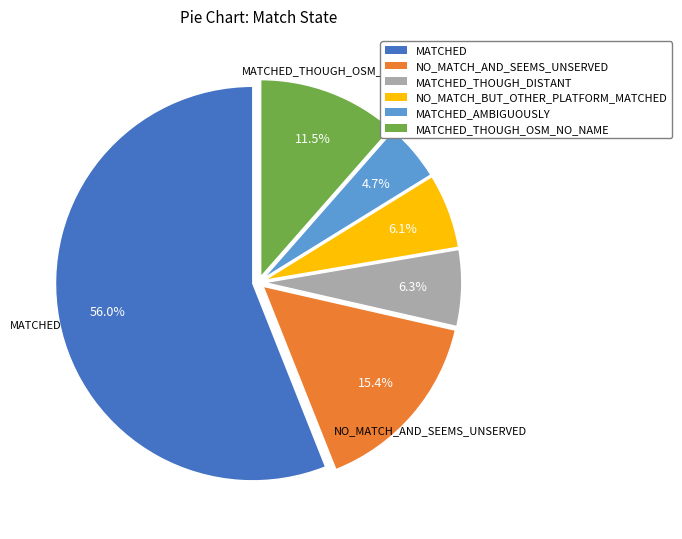

How many segments does this pie chart have?

6